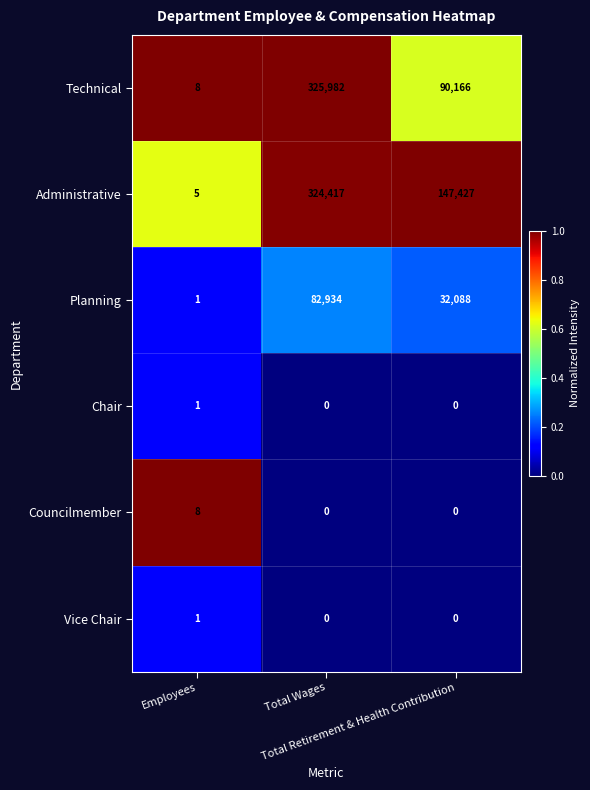

What is the lowest value of the Administrative series?

5